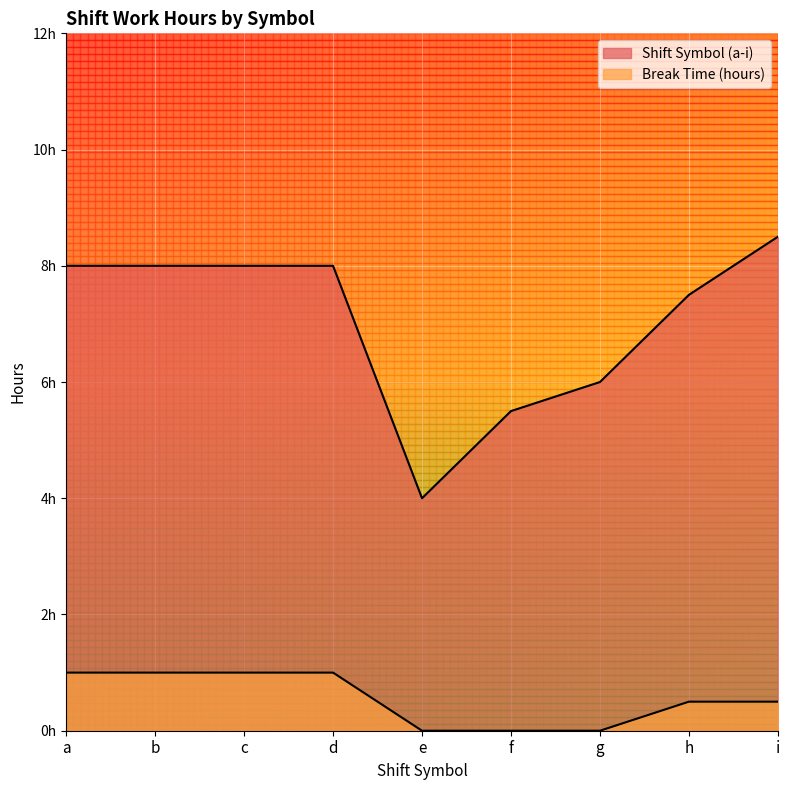

Where is Shift Symbol (a-i) nearest to the value 6?

g